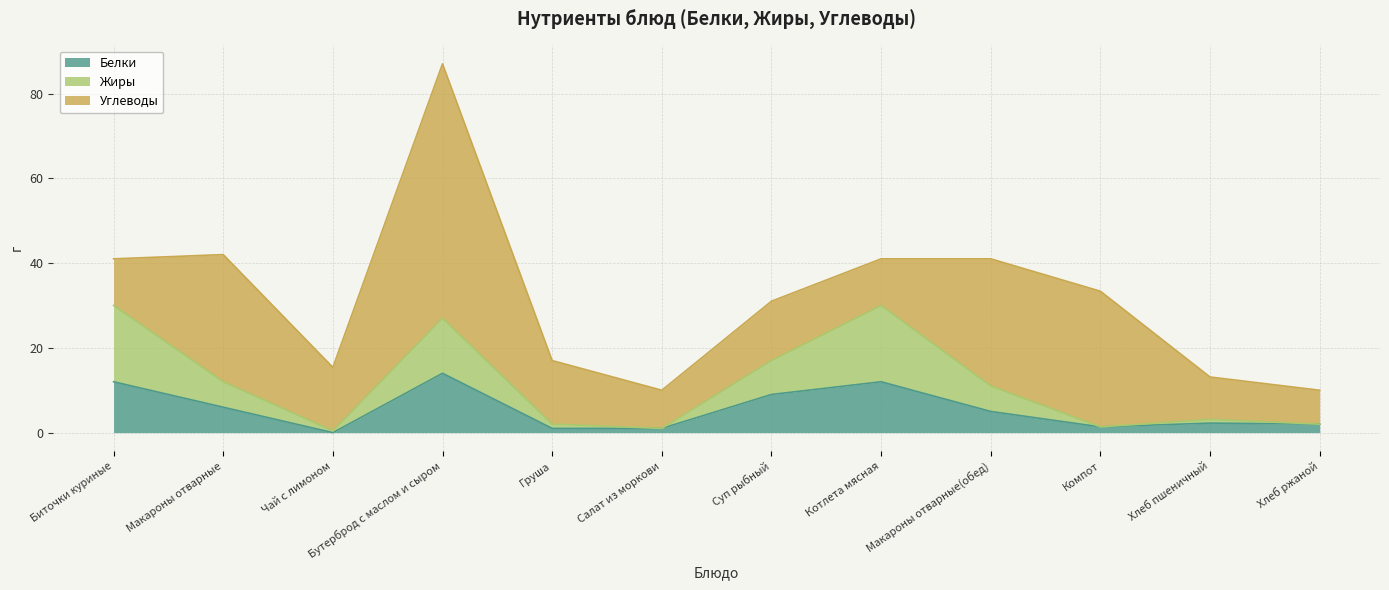

Which category has the highest value in the Белки series?

Бутерброд с маслом и сыром